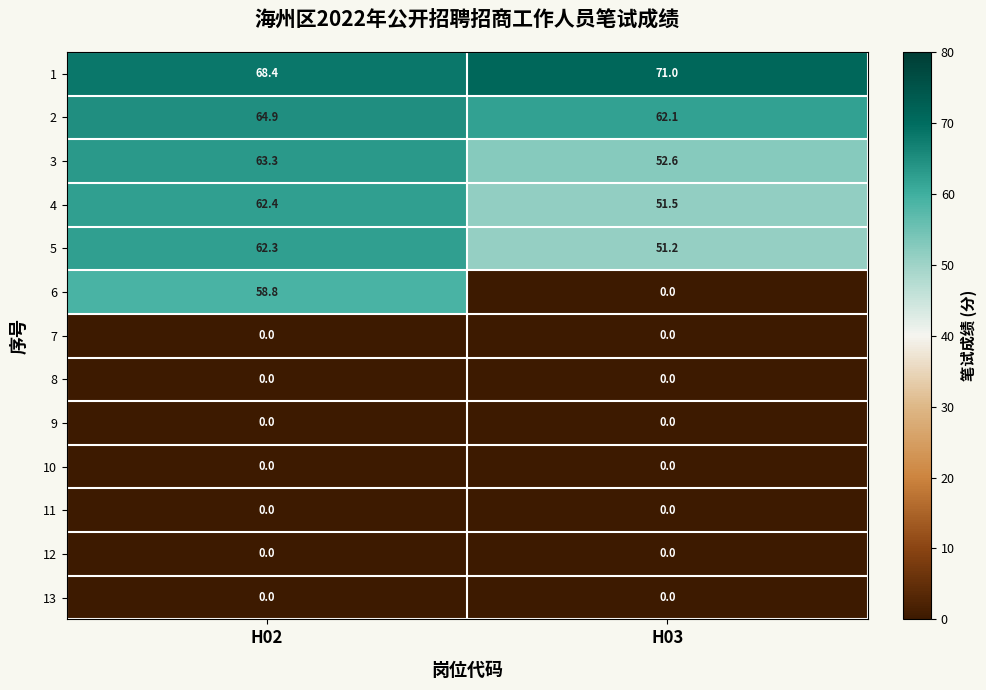

Between H02 and H03, which series saw the biggest shift?

6